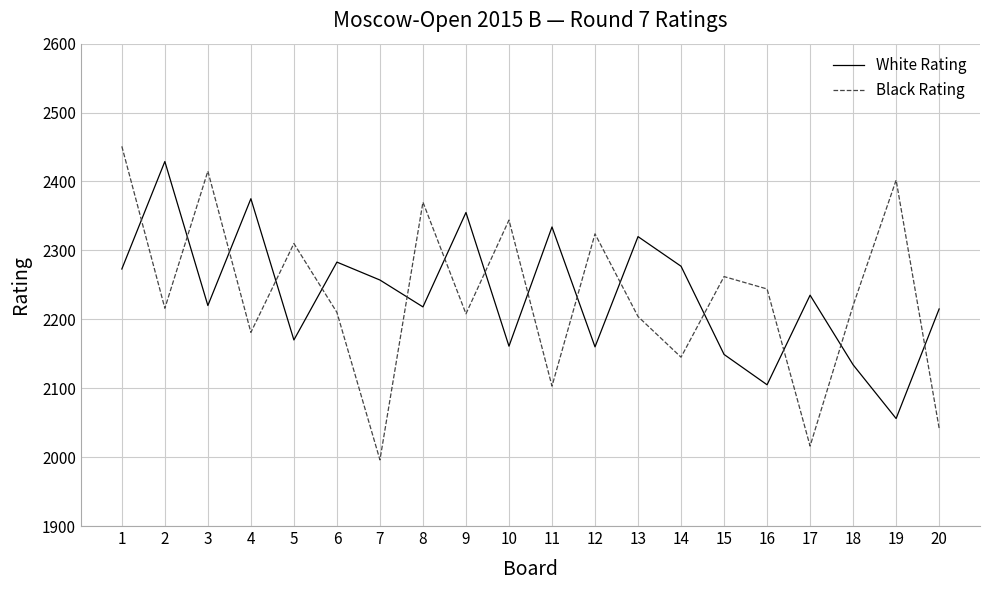

What is the highest value of the White Rating series?

2429